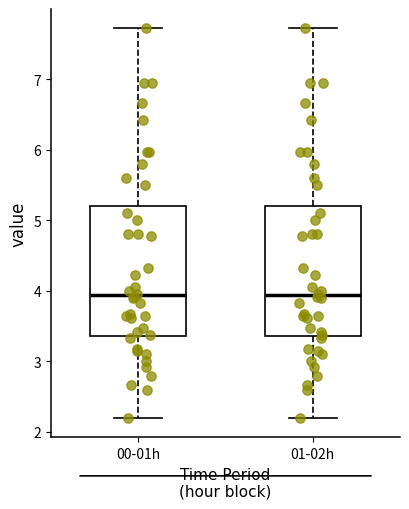

Reading left to right, read every box against the y-axis: the position of its median line, the range the box covers, and the ends of its whiskers. The values are not printed on the chart, so give them approximately, as read against the axis.

00-01h: median 3.9, box 3.4 to 5.2, whiskers 2.2 to 7.7
01-02h: median 3.9, box 3.4 to 5.2, whiskers 2.2 to 7.7